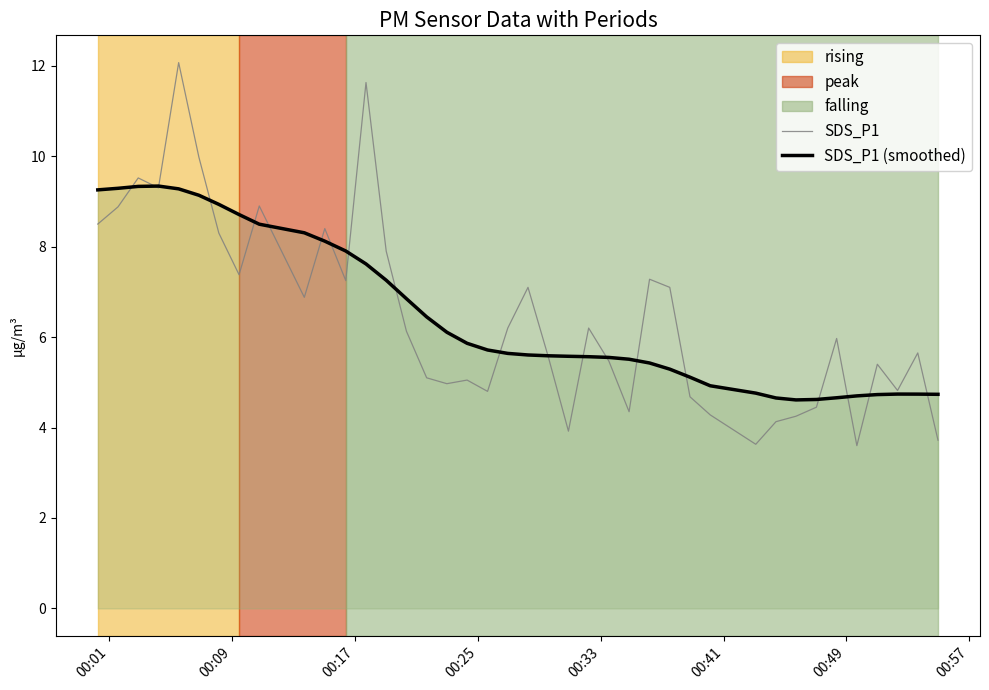

After their last crossing, which series has the higher values: SDS_P1 (smoothed) or SDS_P1?

SDS_P1 (smoothed)